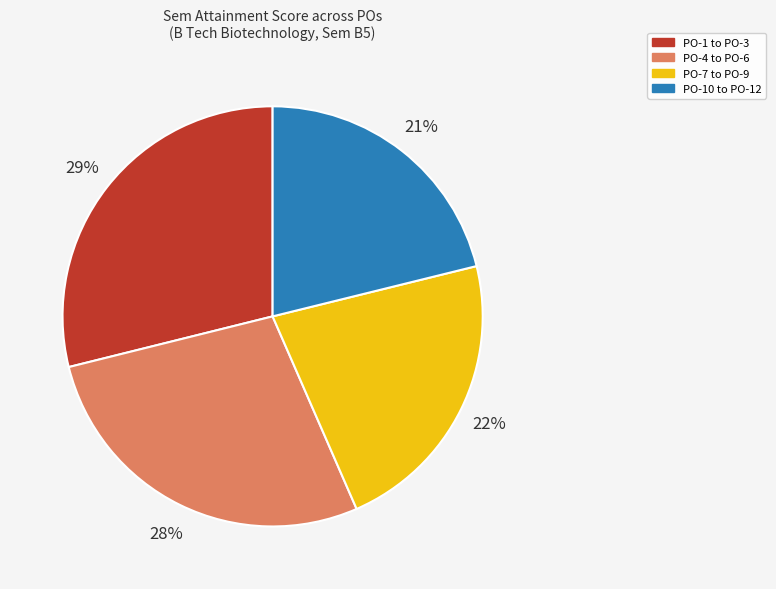

To the nearest percent, what is the average slice percentage?

25%